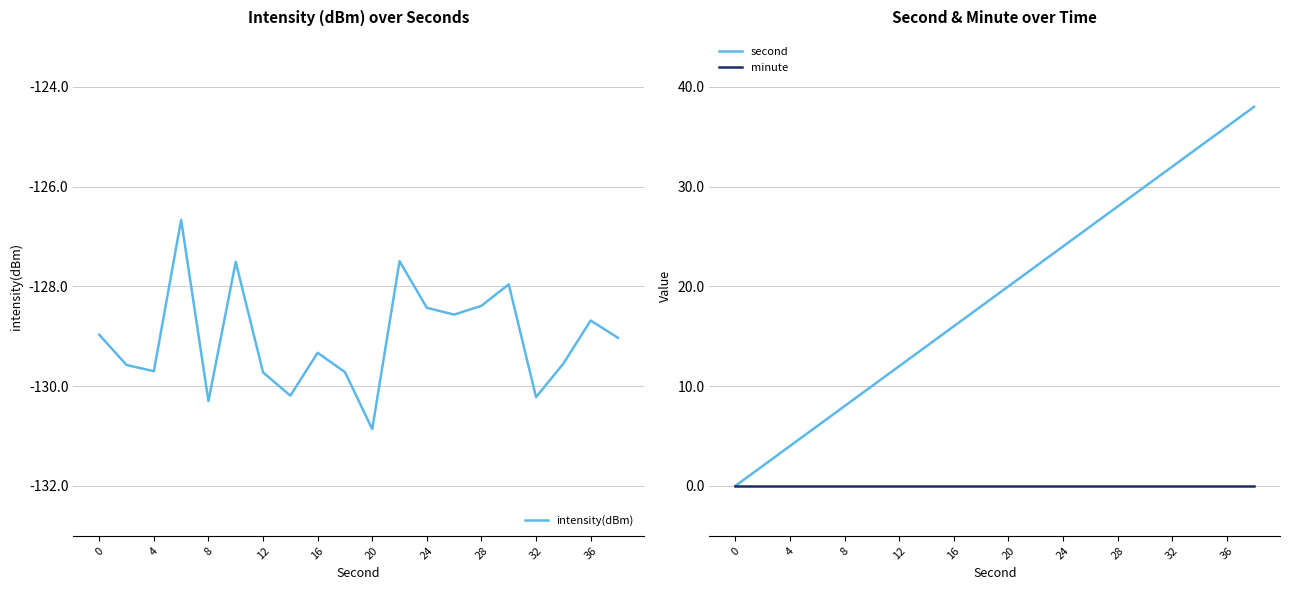

What is the lowest value of the intensity(dBm) series?

-130.9